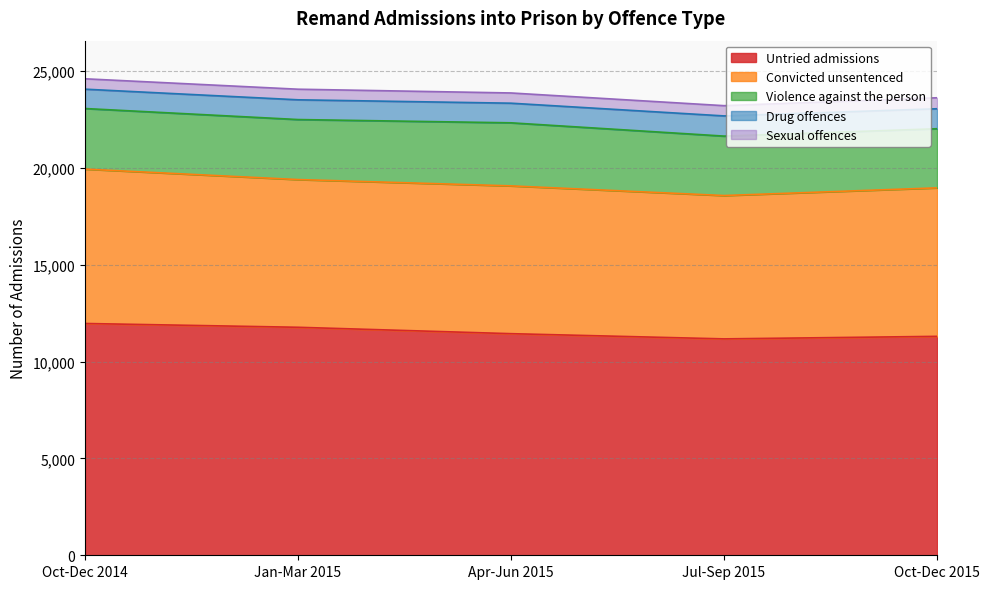

Which label corresponds to the largest value in the chart?

Oct-Dec 2014